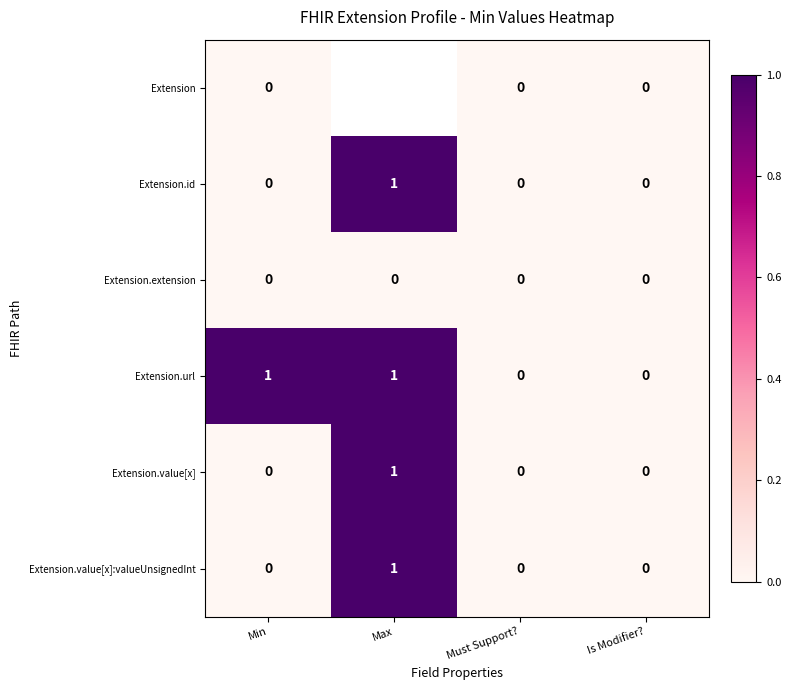

At how many categories does at least one series exceed 0?

2